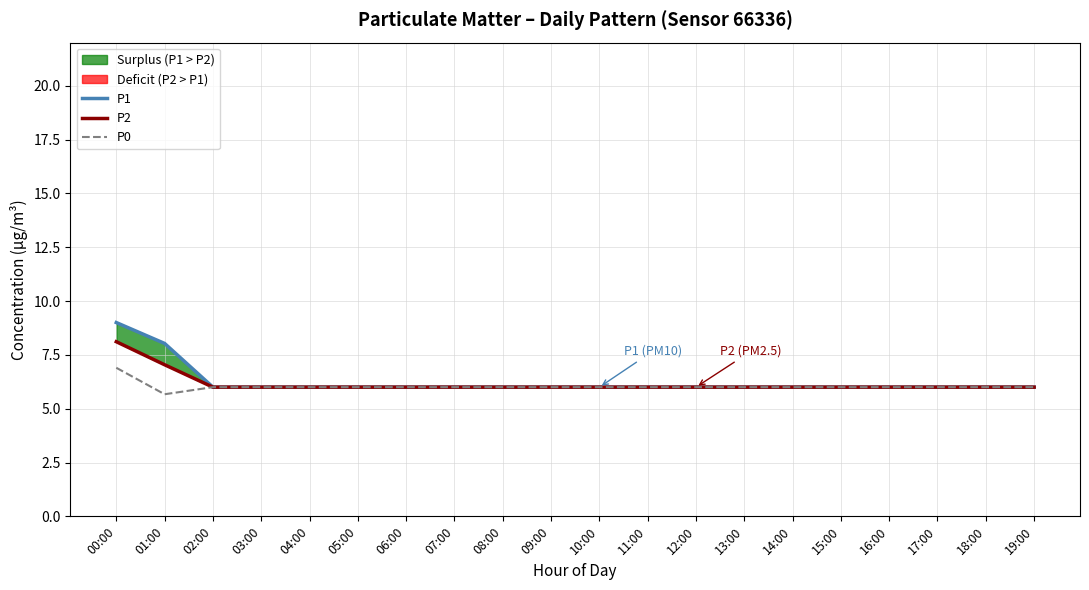

At 03:00, list the series in order from smallest to largest.

P1, P2, P0